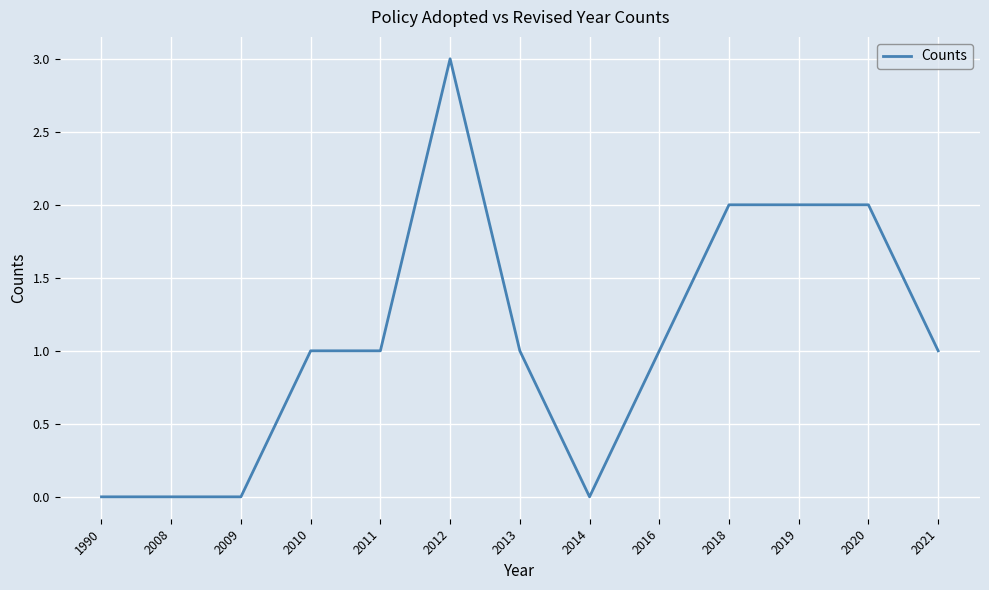

What is the greatest value displayed?

3